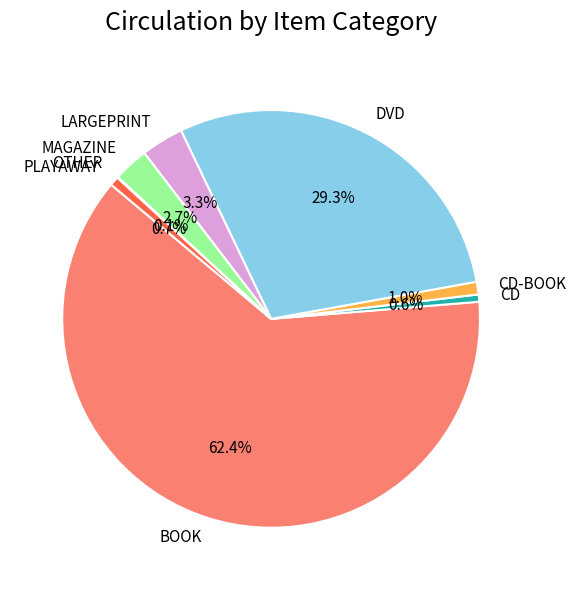

Between LARGEPRINT and DVD, which is larger?

DVD